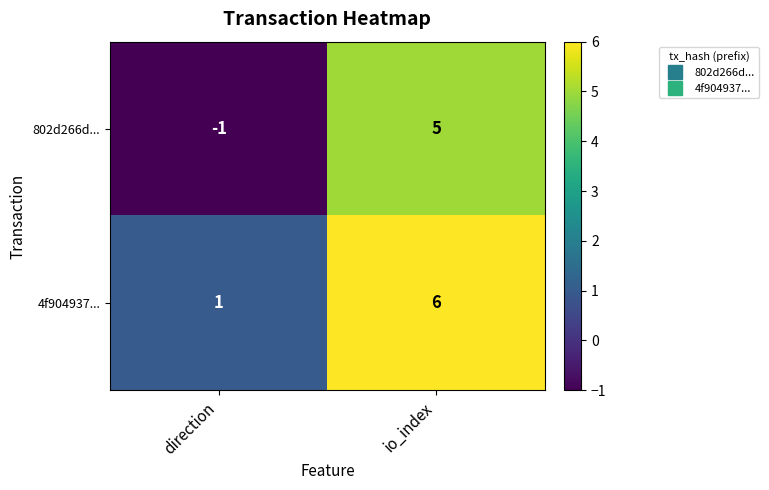

Reading right to left, transcribe all the data shown in this chart.

802d266d...: 5	-1
4f904937...: 6	1